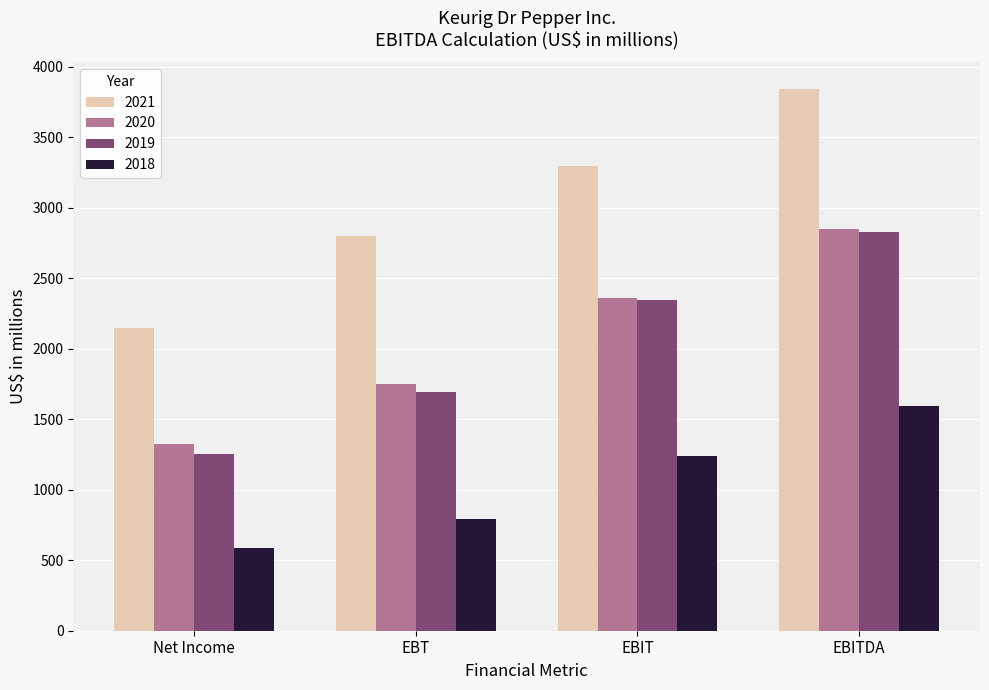

How many data points does each series have?

4